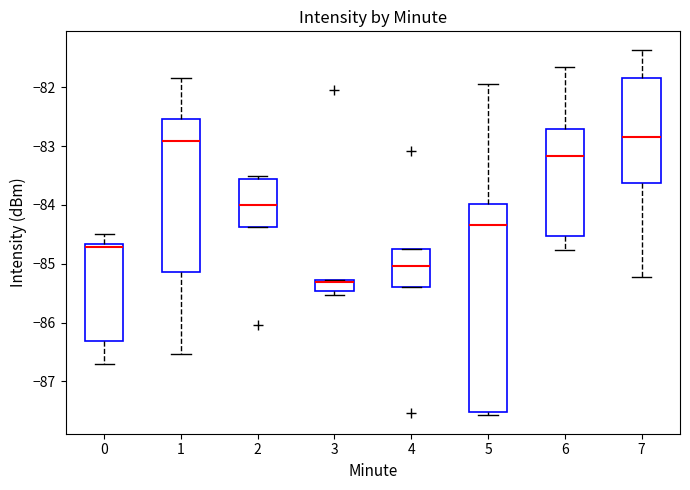

Comparing the boxes themselves (not the whiskers), which one is the tallest?

5